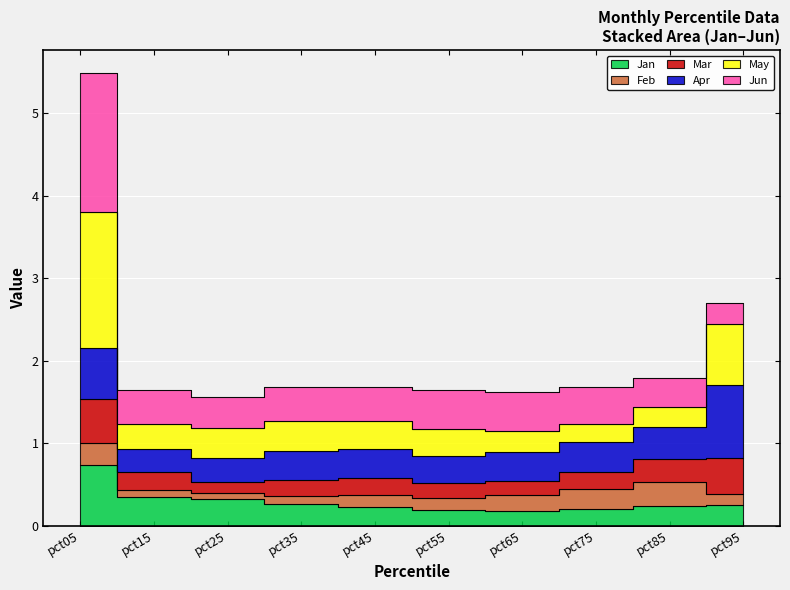

What is the sum of the Jan values at pct75 and pct95?

0.5